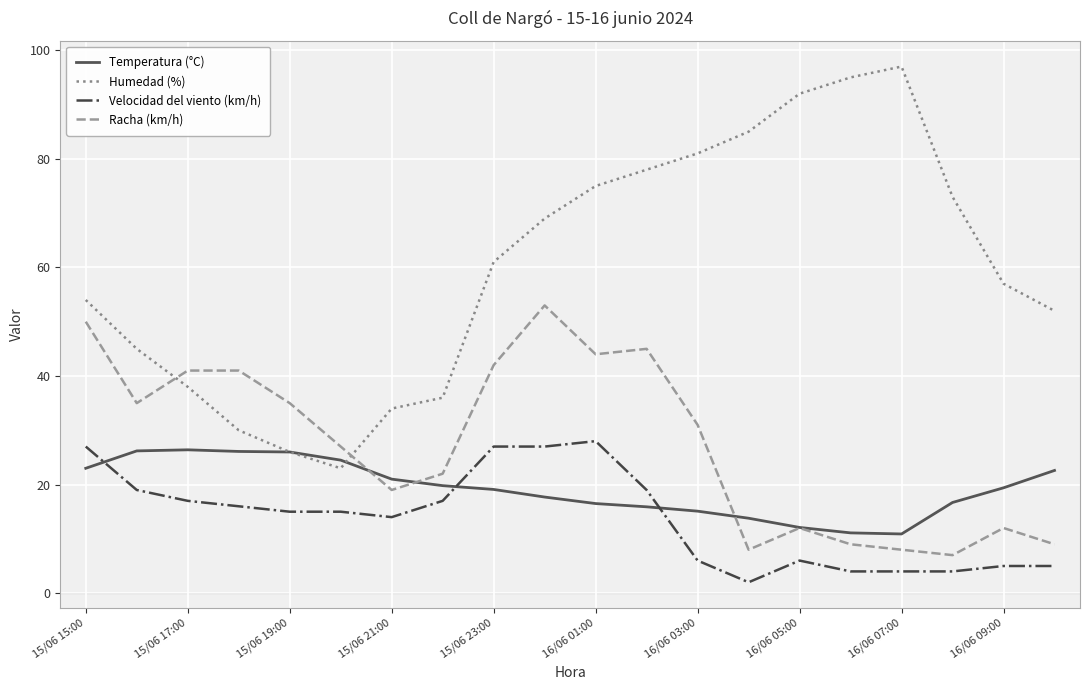

List the series in order of their peak value, highest first.

Humedad (%), Racha (km/h), Velocidad del viento (km/h), Temperatura (°C)